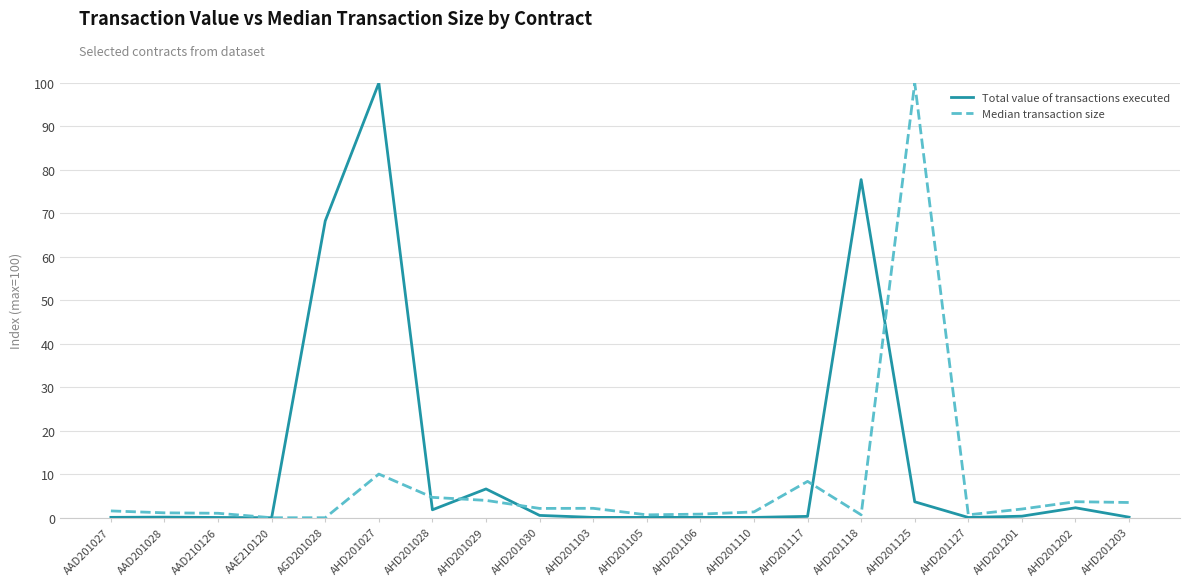

What position from the right is AHD201202?

2